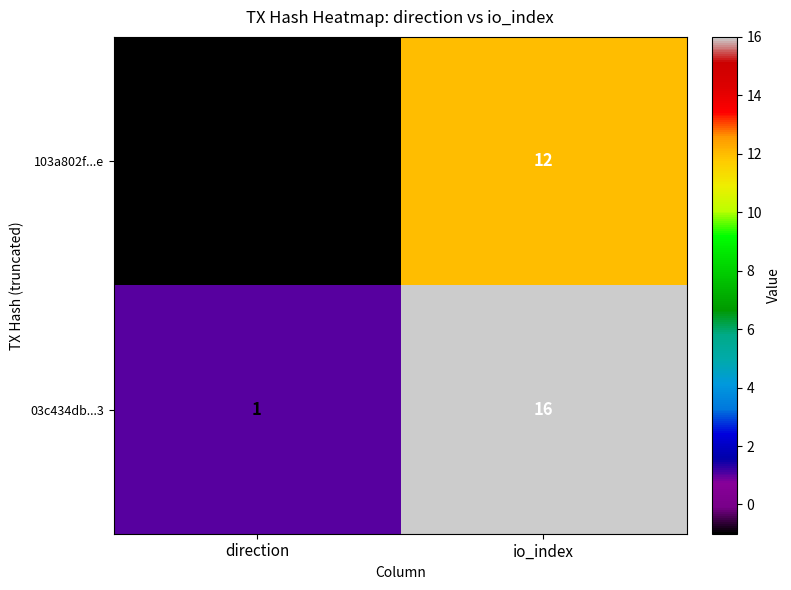

Which series changed the most between direction and io_index?

03c434db...3